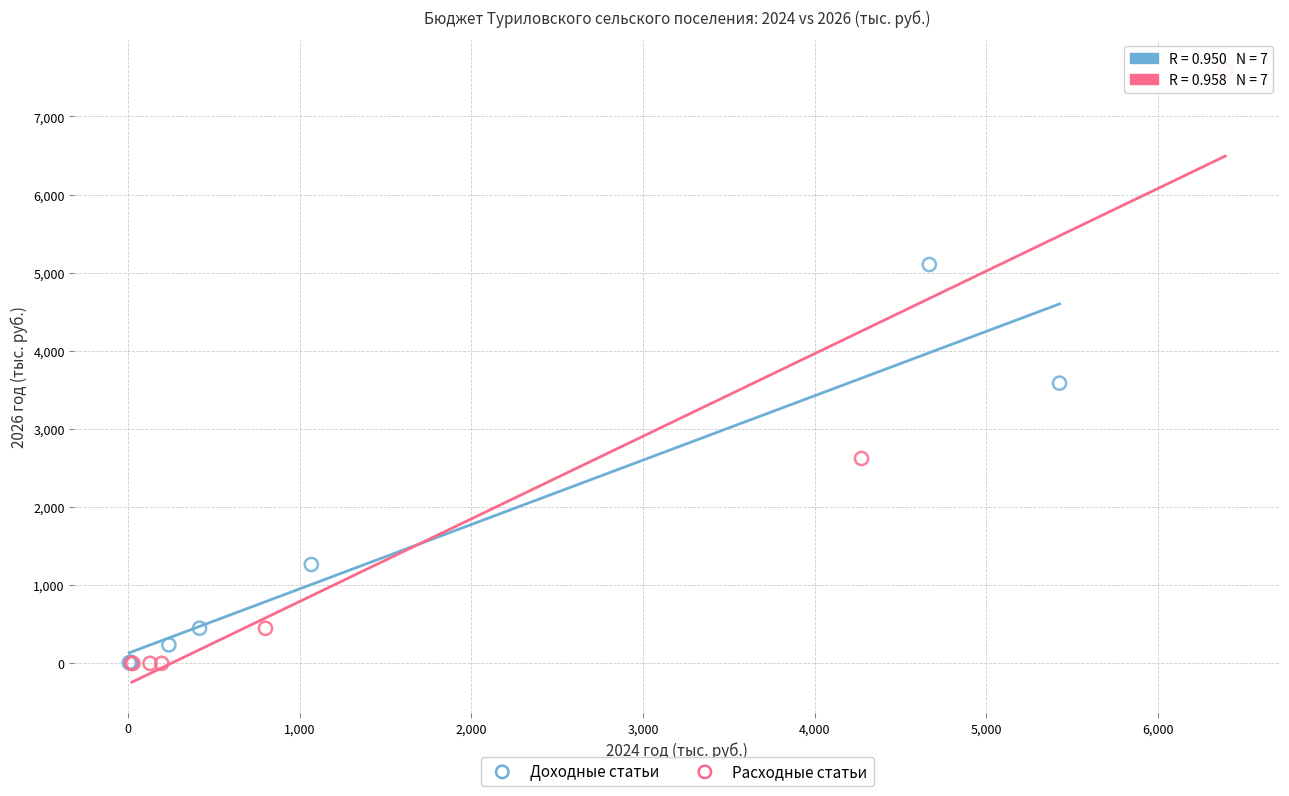

Which series has the largest Y range (max minus min)?

Расходные статьи